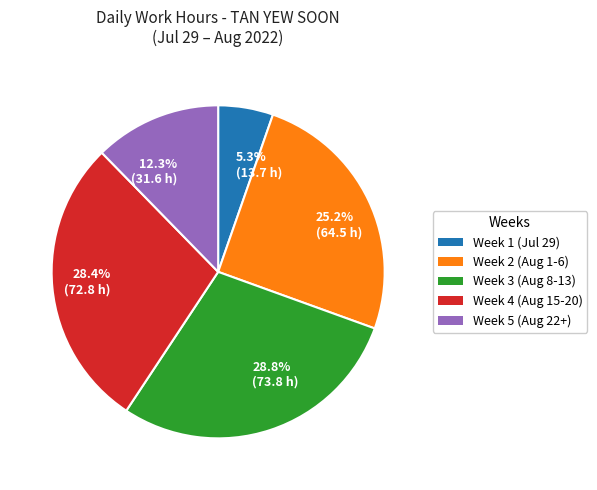

Between 28.4% (72.8 h) and 12.3% (31.6 h), which is larger?

28.4% (72.8 h)